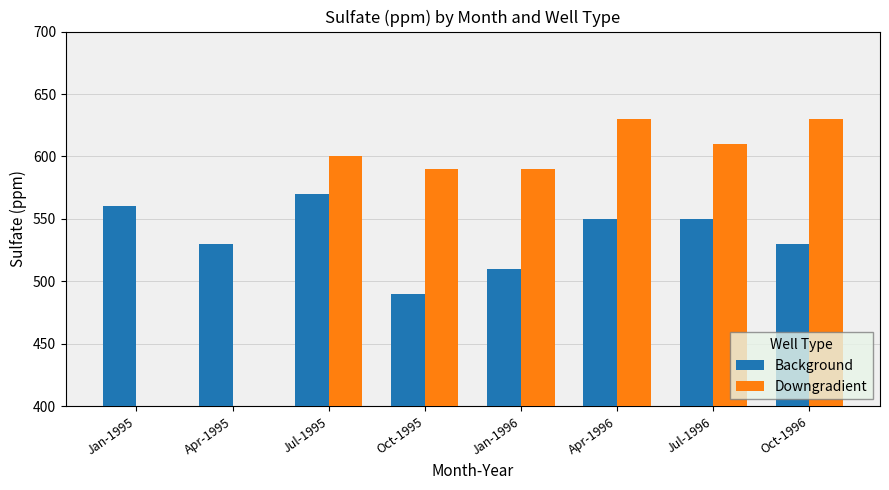

How many values in the Downgradient series exceed 600?

3